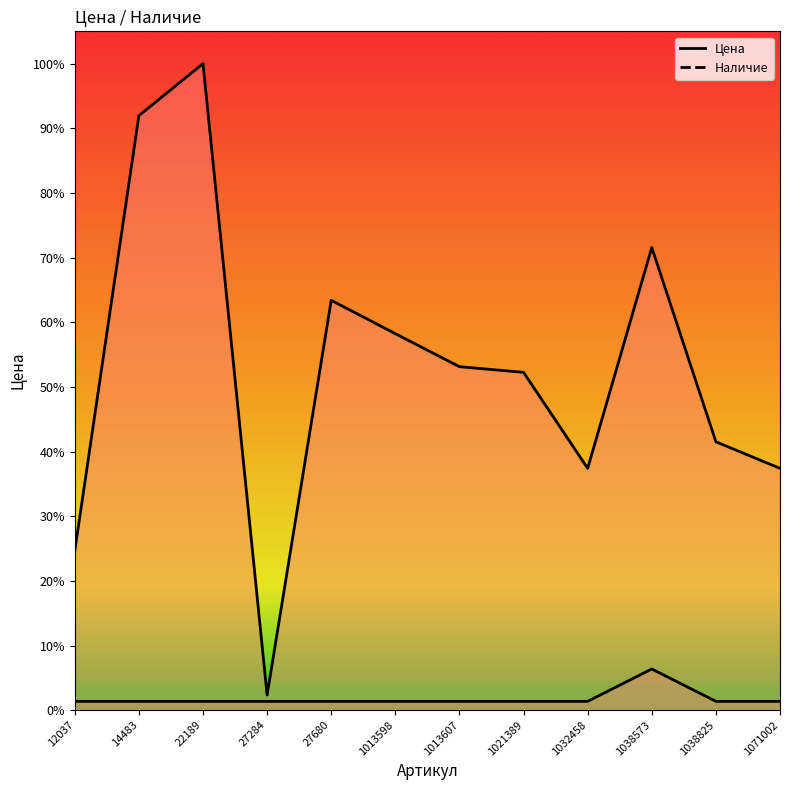

The value of Наличие at 27680 is 8249.3. True or false?

False